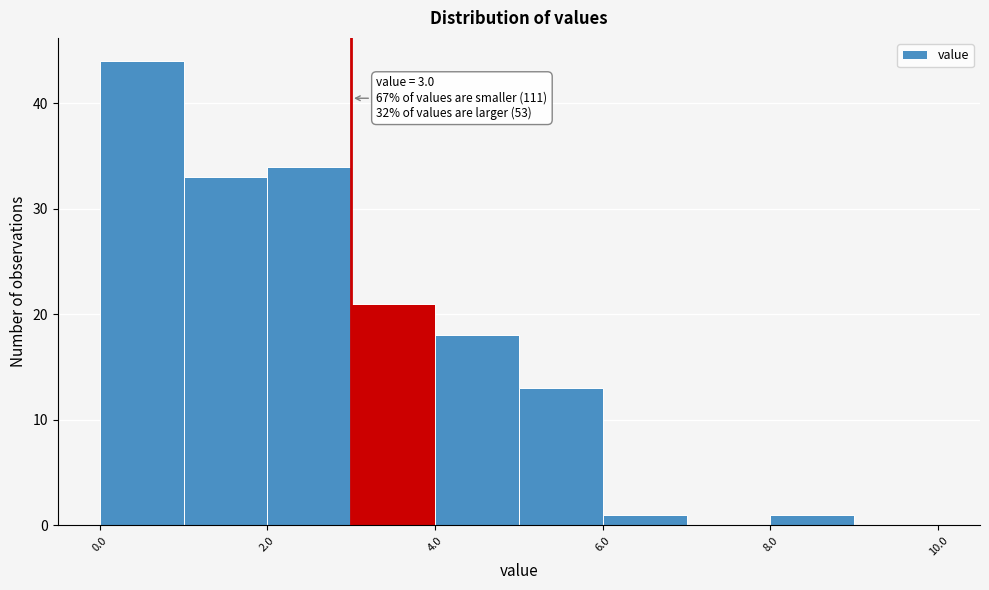

Which range on the x-axis has the tallest bar?

0 to 1